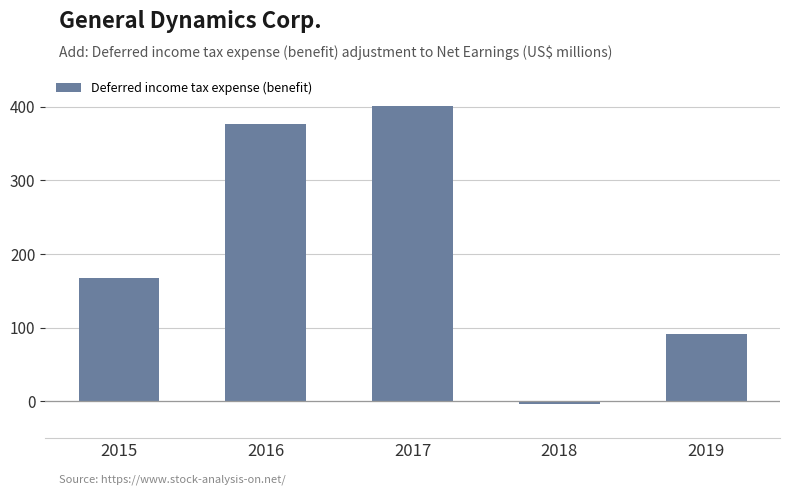

Reading left to right, extract all data points from this chart.

167	376	401	-3	92